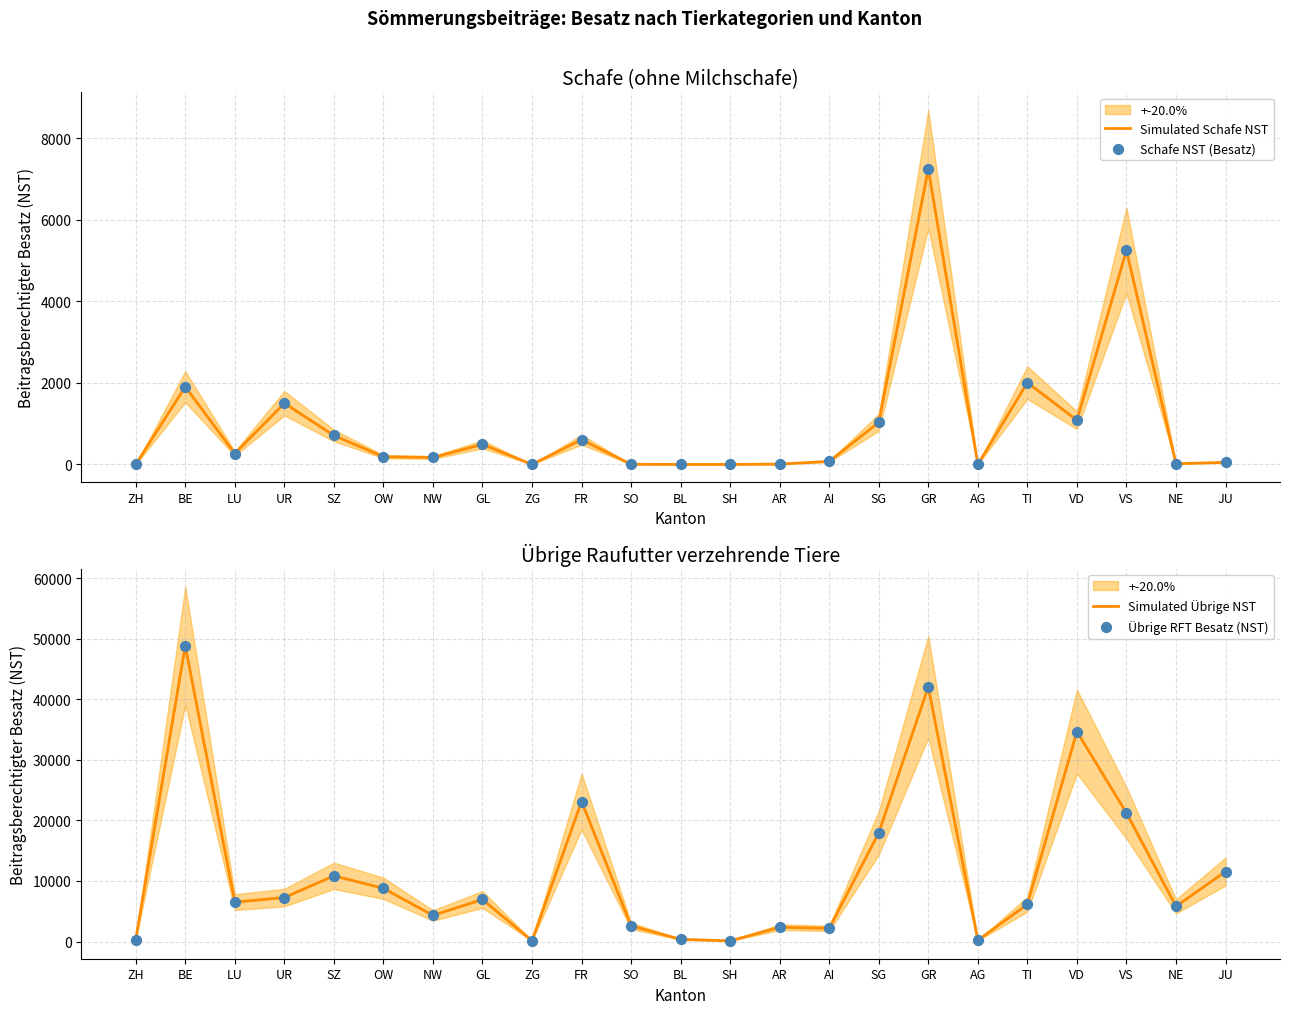

What is the total value across all series at AI?

4516